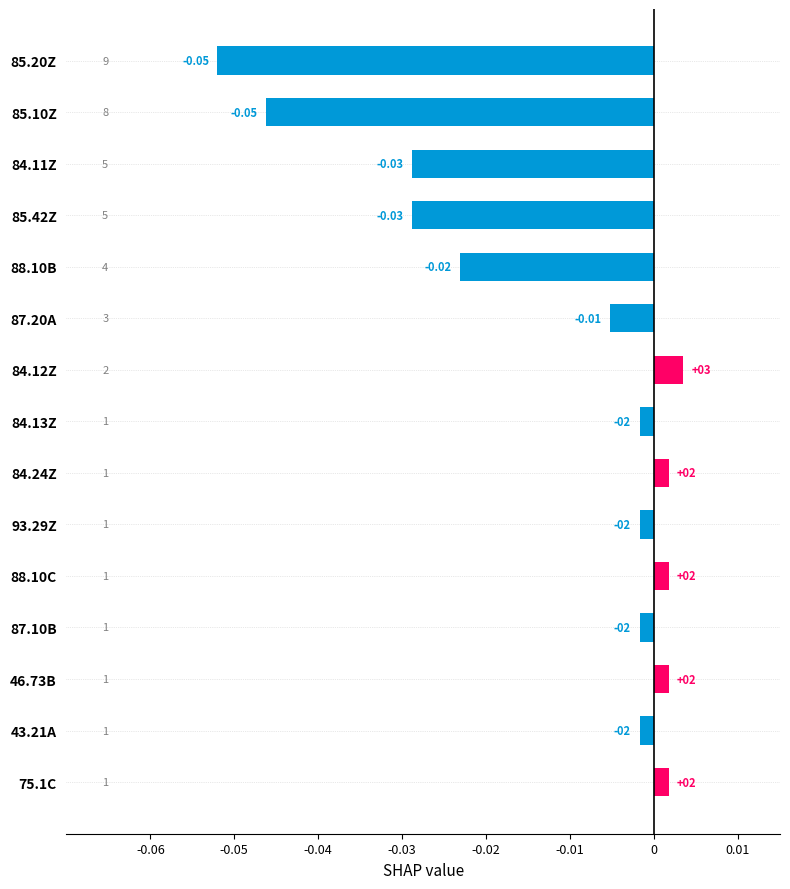

How many bars are there in total?

15